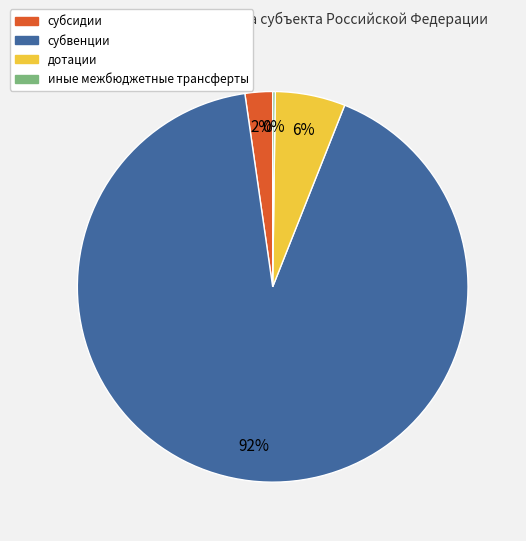

True or false: дотации accounts for 6% of the total.

True